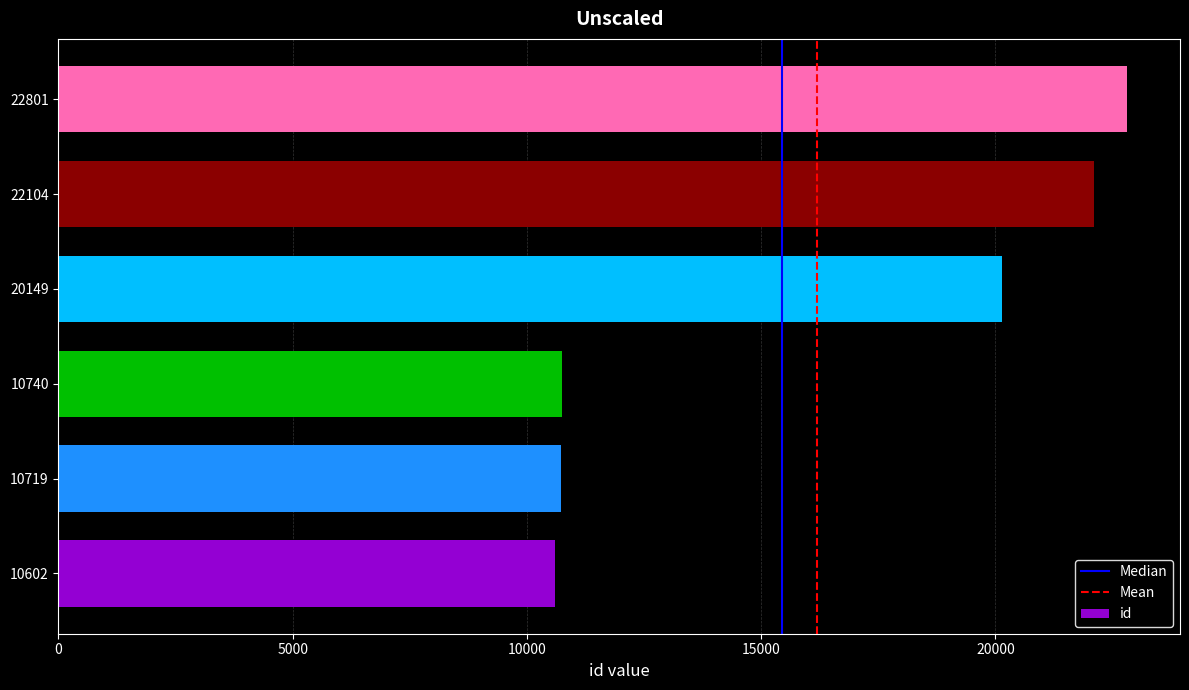

Count the number of categories in the chart.

6